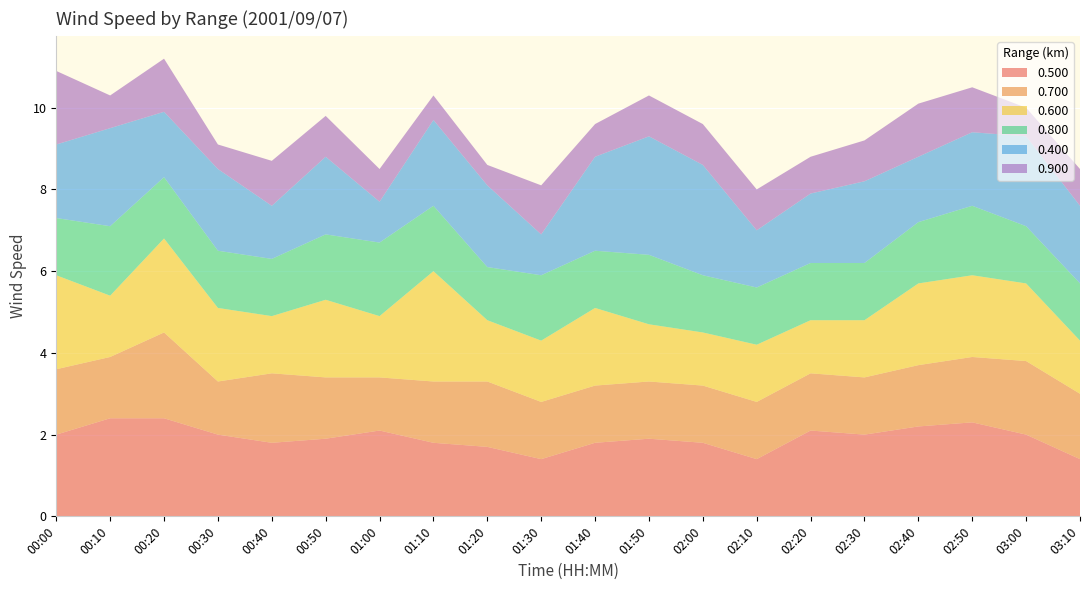

Reading left to right, list all the values displayed in this chart.

0.500: 00:00=2.0	00:10=2.4	00:20=2.4	00:30=2.0	00:40=1.8	00:50=1.9	01:00=2.1	01:10=1.8	01:20=1.7	01:30=1.4	01:40=1.8	01:50=1.9	02:00=1.8	02:10=1.4	02:20=2.1	02:30=2.0	02:40=2.2	02:50=2.3	03:00=2.0	03:10=1.4
0.700: 00:00=1.6	00:10=1.5	00:20=2.1	00:30=1.3	00:40=1.7	00:50=1.5	01:00=1.3	01:10=1.5	01:20=1.6	01:30=1.4	01:40=1.4	01:50=1.4	02:00=1.4	02:10=1.4	02:20=1.4	02:30=1.4	02:40=1.5	02:50=1.6	03:00=1.8	03:10=1.6
0.600: 00:00=2.3	00:10=1.5	00:20=2.3	00:30=1.8	00:40=1.4	00:50=1.9	01:00=1.5	01:10=2.7	01:20=1.5	01:30=1.5	01:40=1.9	01:50=1.4	02:00=1.3	02:10=1.4	02:20=1.3	02:30=1.4	02:40=2.0	02:50=2.0	03:00=1.9	03:10=1.3
0.800: 00:00=1.4	00:10=1.7	00:20=1.5	00:30=1.4	00:40=1.4	00:50=1.6	01:00=1.8	01:10=1.6	01:20=1.3	01:30=1.6	01:40=1.4	01:50=1.7	02:00=1.4	02:10=1.4	02:20=1.4	02:30=1.4	02:40=1.5	02:50=1.7	03:00=1.4	03:10=1.4
0.400: 00:00=1.8	00:10=2.4	00:20=1.6	00:30=2.0	00:40=1.3	00:50=1.9	01:00=1.0	01:10=2.1	01:20=2.0	01:30=1.0	01:40=2.3	01:50=2.9	02:00=2.7	02:10=1.4	02:20=1.7	02:30=2.0	02:40=1.6	02:50=1.8	03:00=2.2	03:10=1.9
0.900: 00:00=1.8	00:10=0.8	00:20=1.3	00:30=0.6	00:40=1.1	00:50=1.0	01:00=0.8	01:10=0.6	01:20=0.5	01:30=1.2	01:40=0.8	01:50=1.0	02:00=1.0	02:10=1.0	02:20=0.9	02:30=1.0	02:40=1.3	02:50=1.1	03:00=0.7	03:10=0.9